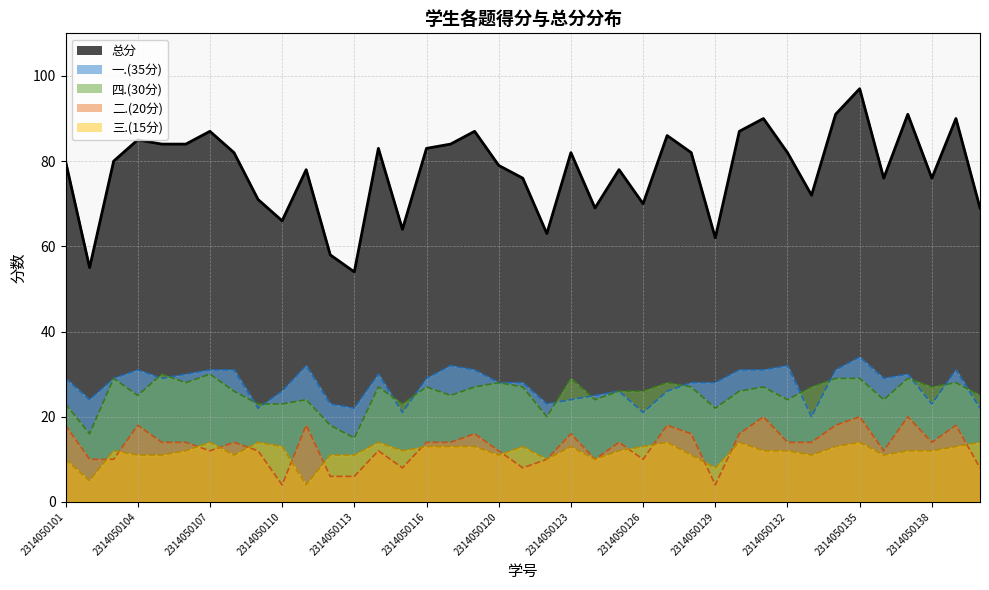

What is the sum of all 三.(15分) values?

457